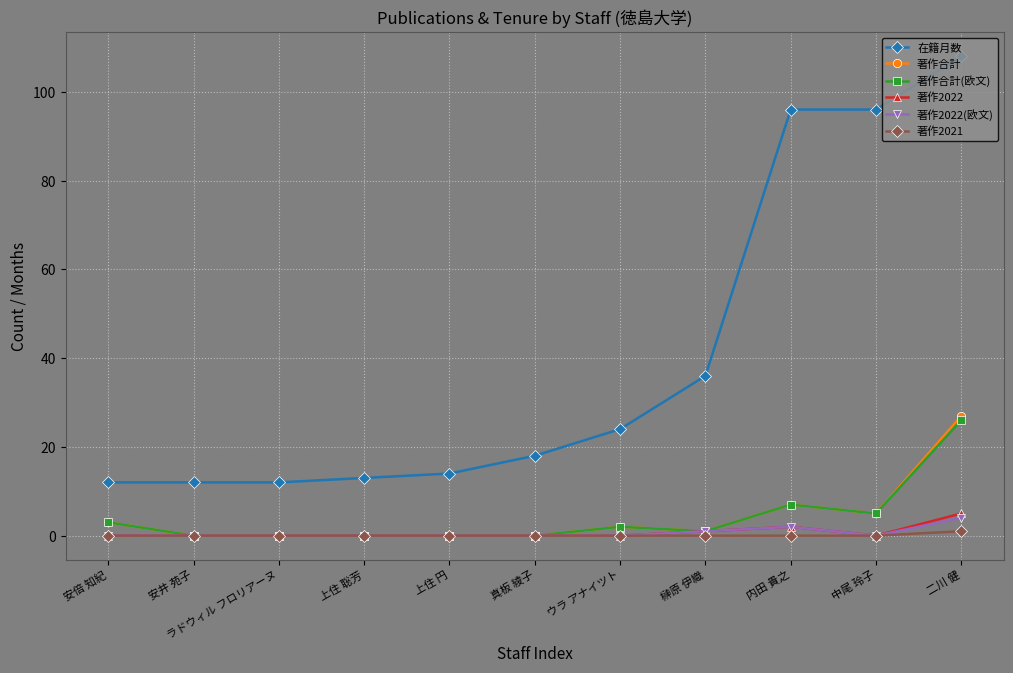

Does the chart display data point markers on the line(s)?

Yes